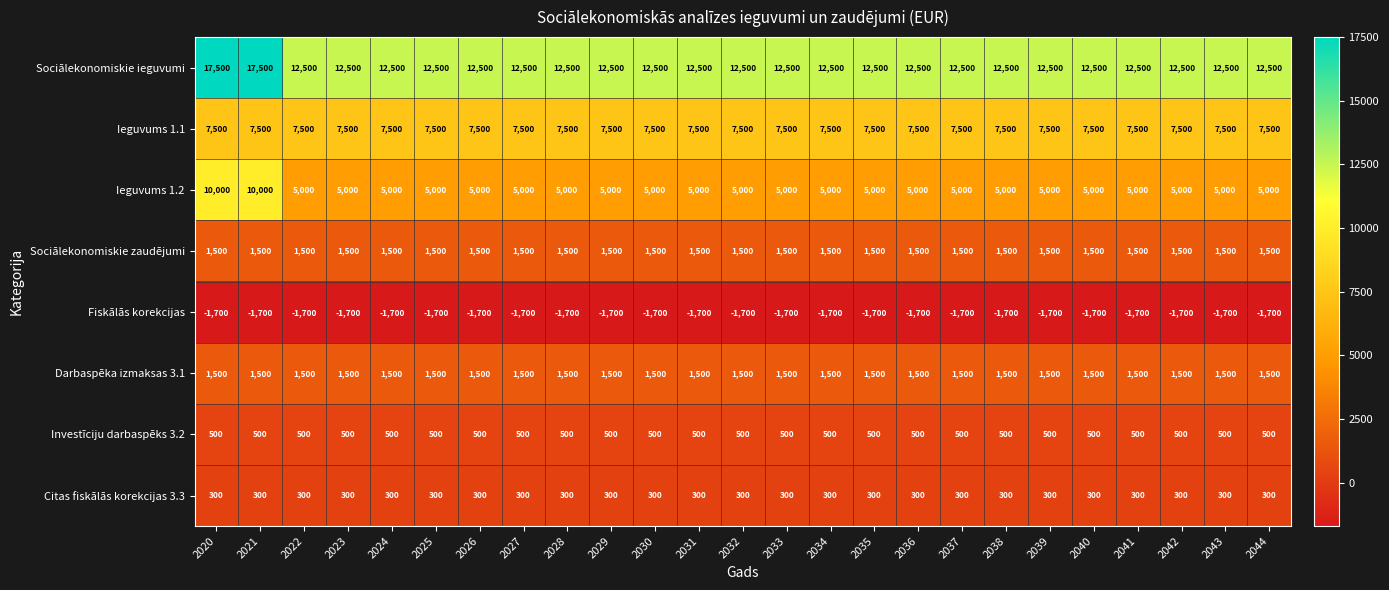

What is the approximate value of Ieguvums 1.2 at 2035, to the nearest 10?

5000